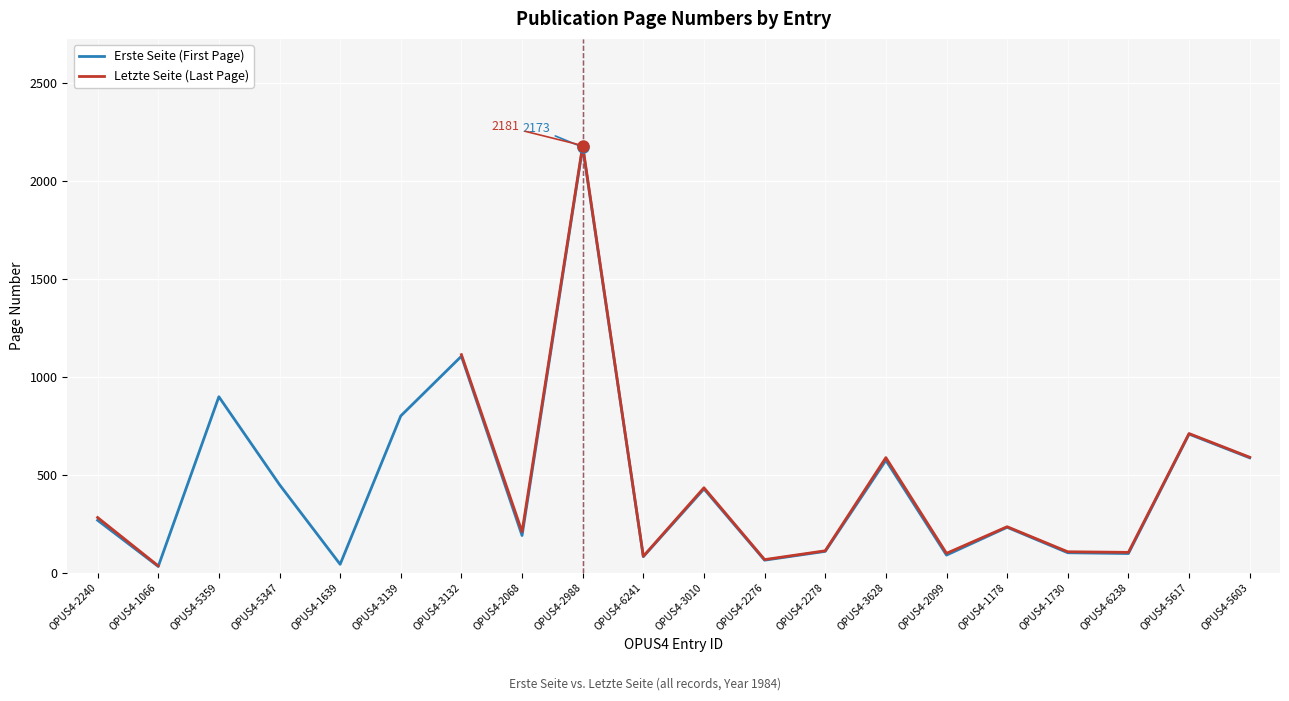

What is the label of the 6th point from the left?

OPUS4-3139